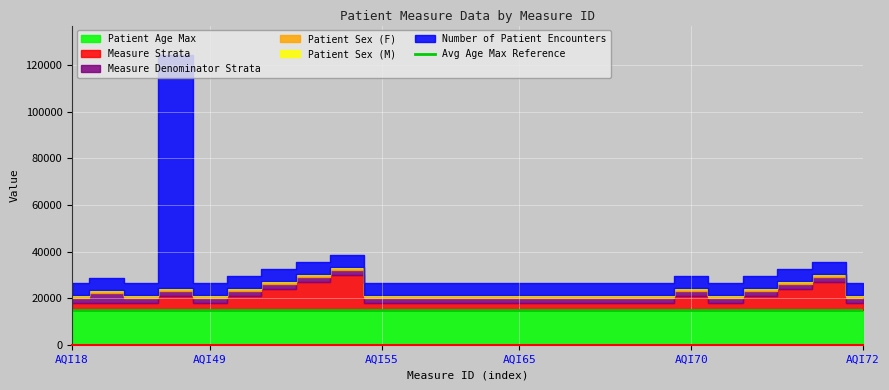

How many categories are shown in the chart?

24